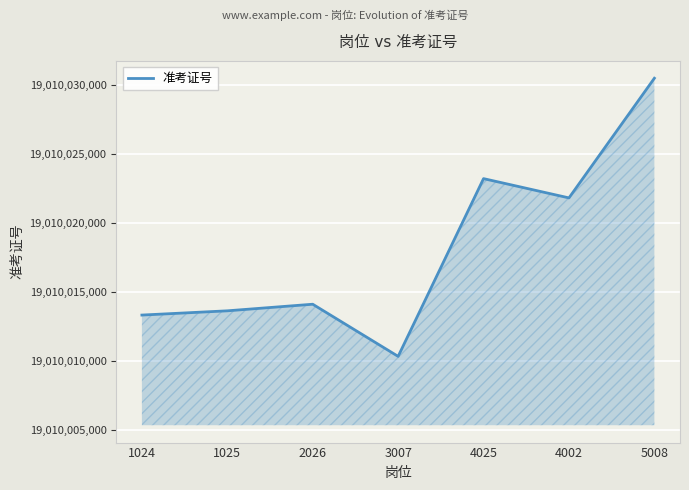

What is the change in value from 4025 to 5008?

+7290